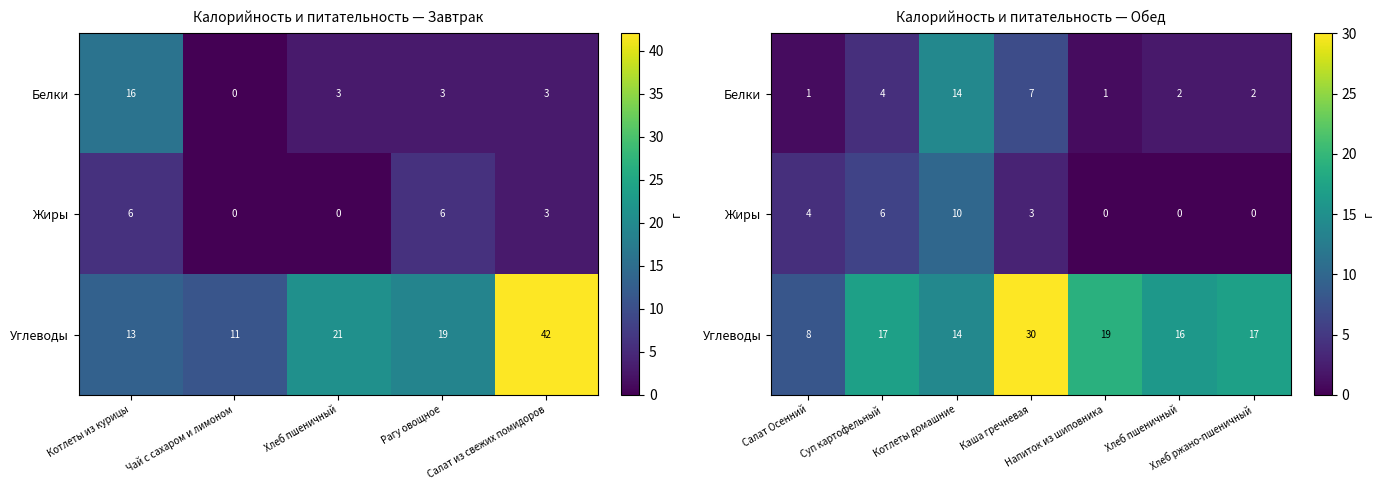

What is the lowest value of the Углеводы series?

8